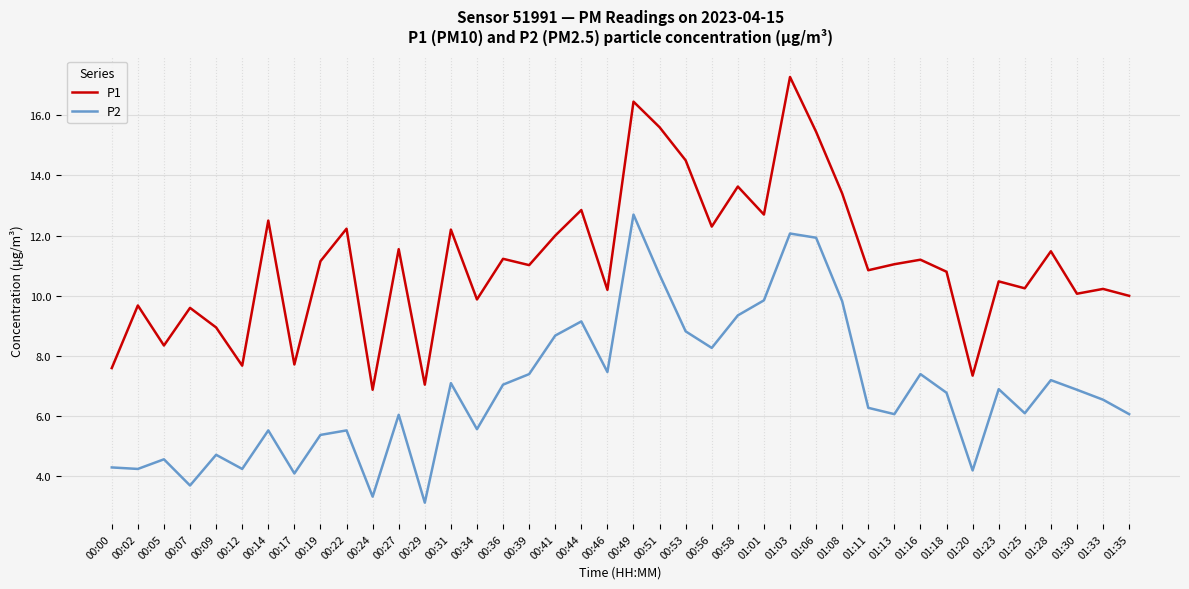

Read the P1 value at 01:28.

11.5